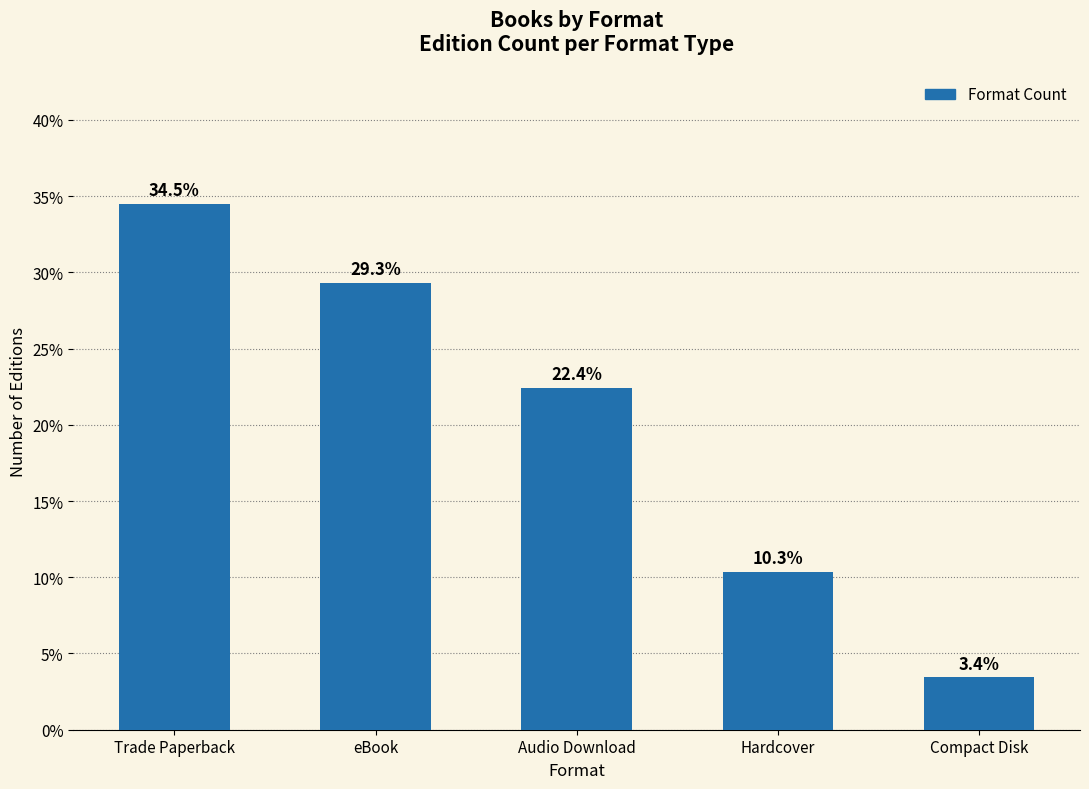

Reading left to right, transcribe all the data shown in this chart.

34.5	29.3	22.4	10.3	3.4